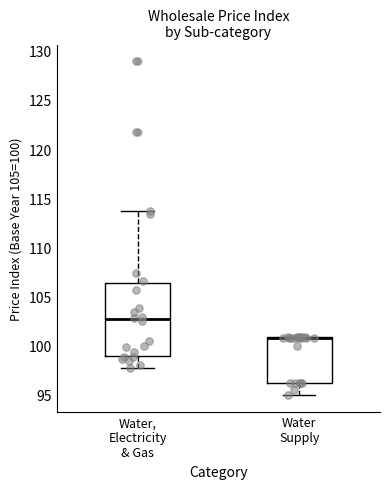

Reading left to right, transcribe this box plot: for each box, give where its median line is, the range the box spans, and where its two whiskers end, as read against the y-axis. The values are not printed on the chart, so give them approximately, as read against the axis.

Water, Electricity & Gas: median 102.5, box 99.0 to 106.5, whiskers 98.0 to 114.0
Water Supply: median 101.0 (drawn on the box's upper edge), box 96.0 to 101.0, whiskers 95.0 to 101.0